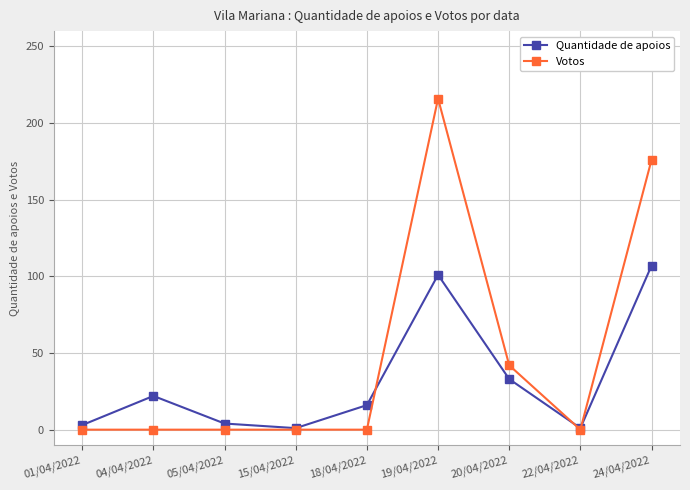

In Quantidade de apoios, how many points are lower than both neighbors (excluding endpoints)?

2